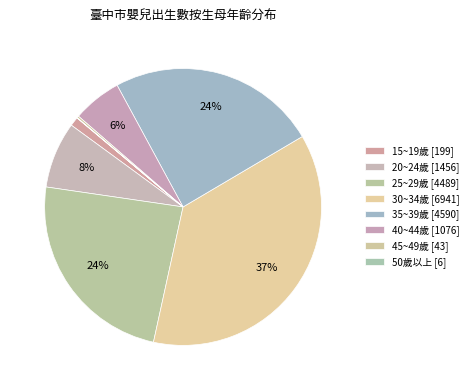

Which slice is the smallest?

50歲以上